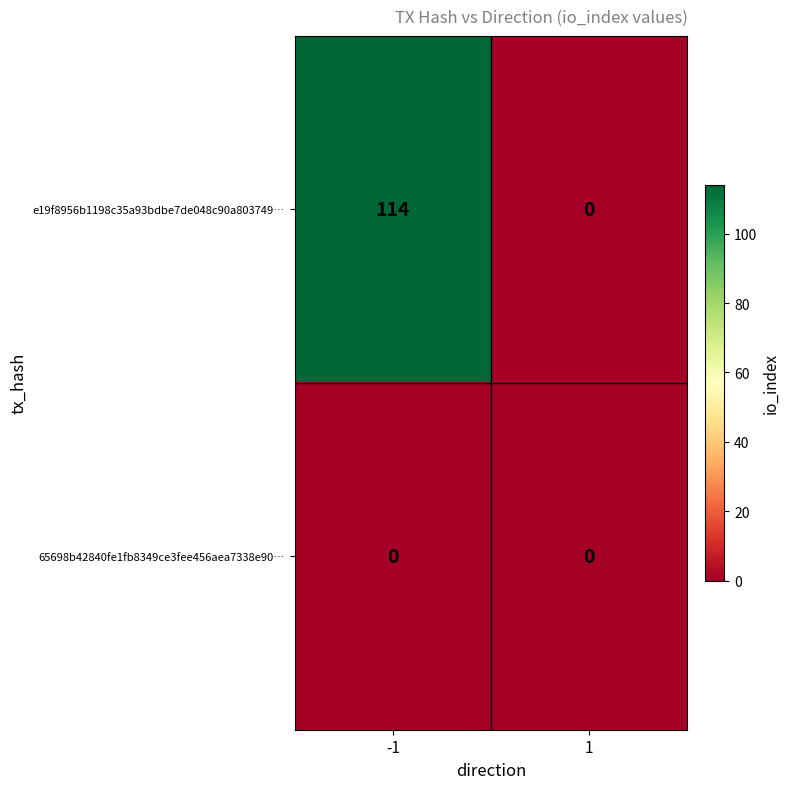

Reading right to left, what are all the values shown in this chart?

e19f8956b1198c35a93bdbe7de048c90a803749…: 0	114
65698b42840fe1fb8349ce3fee456aea7338e90…: 0	0